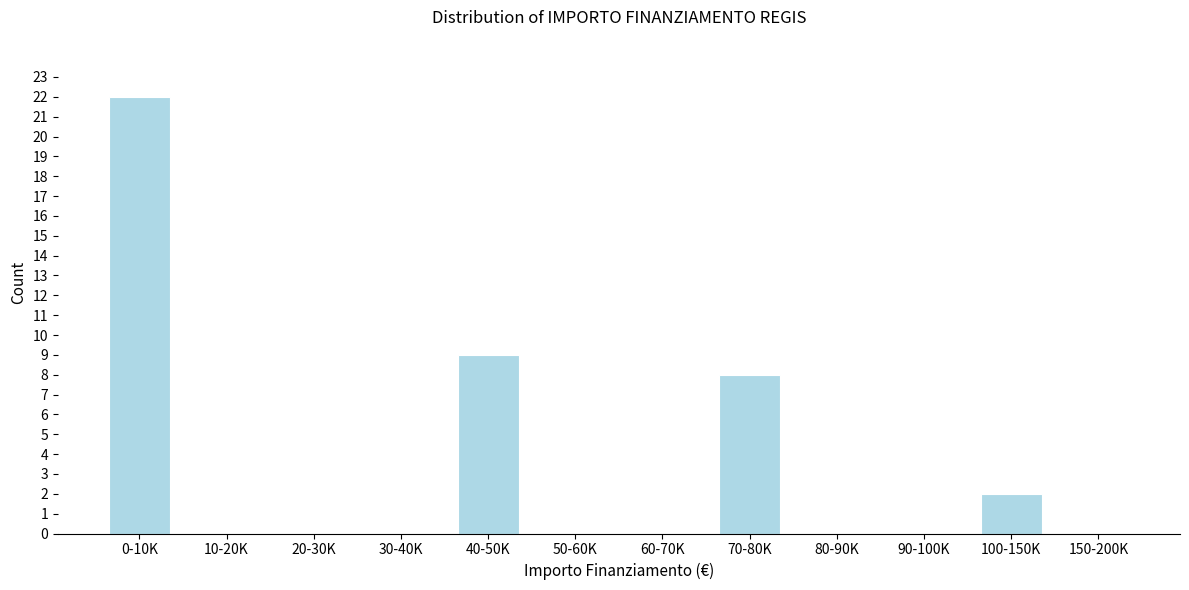

Reading left to right, extract all data points from this chart.

0-10K=22	10-20K=0	20-30K=0	30-40K=0	40-50K=9	50-60K=0	60-70K=0	70-80K=8	80-90K=0	90-100K=0	100-150K=2	150-200K=0